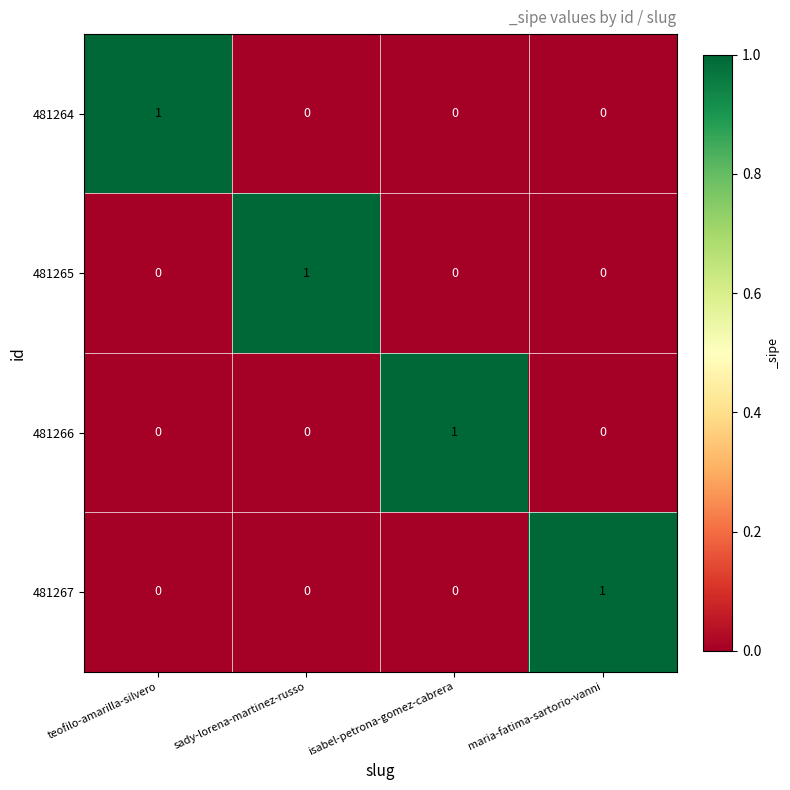

How many 481265 values are between 0 and 1?

4